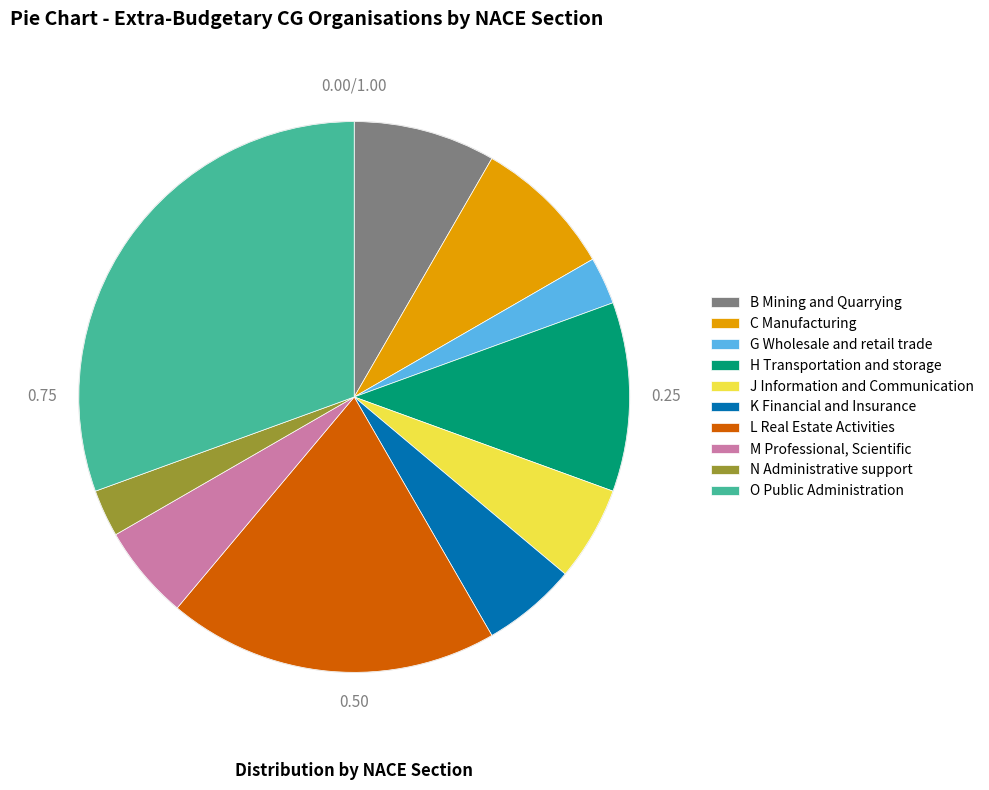

Do H Transportation and storage and G Wholesale and retail trade together represent more than half of the pie?

No